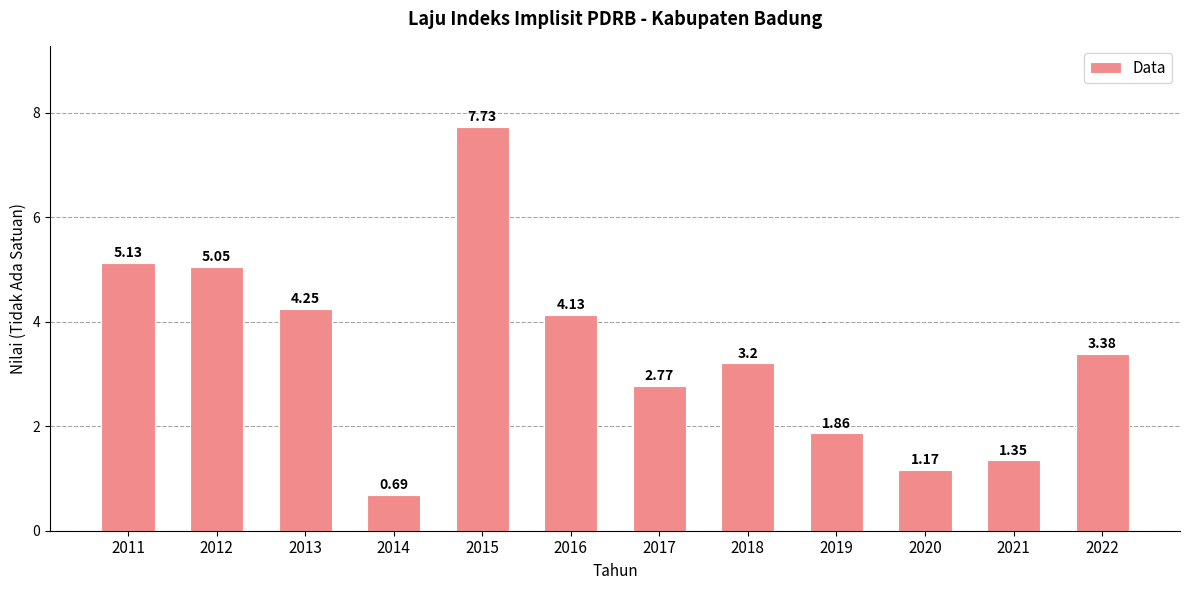

Between 2012 and 2016, which is larger?

2012